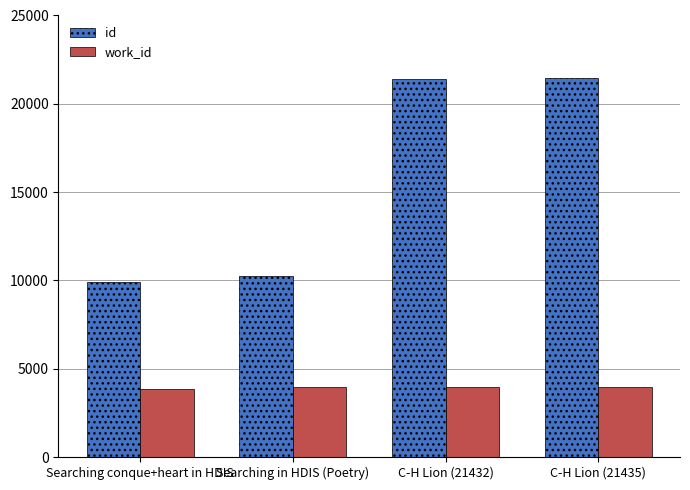

At how many categories does at least one series exceed 6153?

4